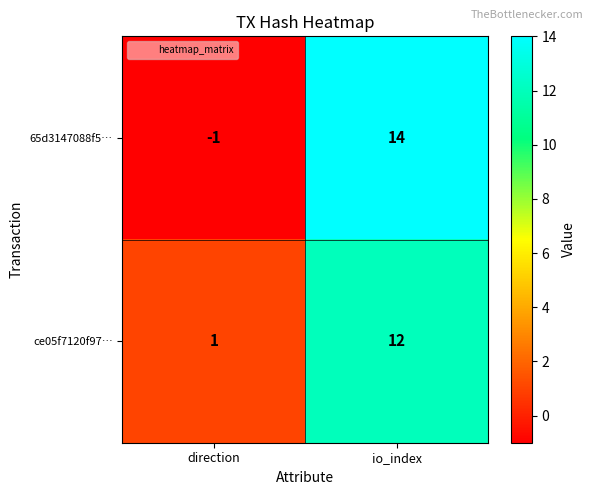

The value of 65d3147088f5… at io_index is 21. True or false?

False